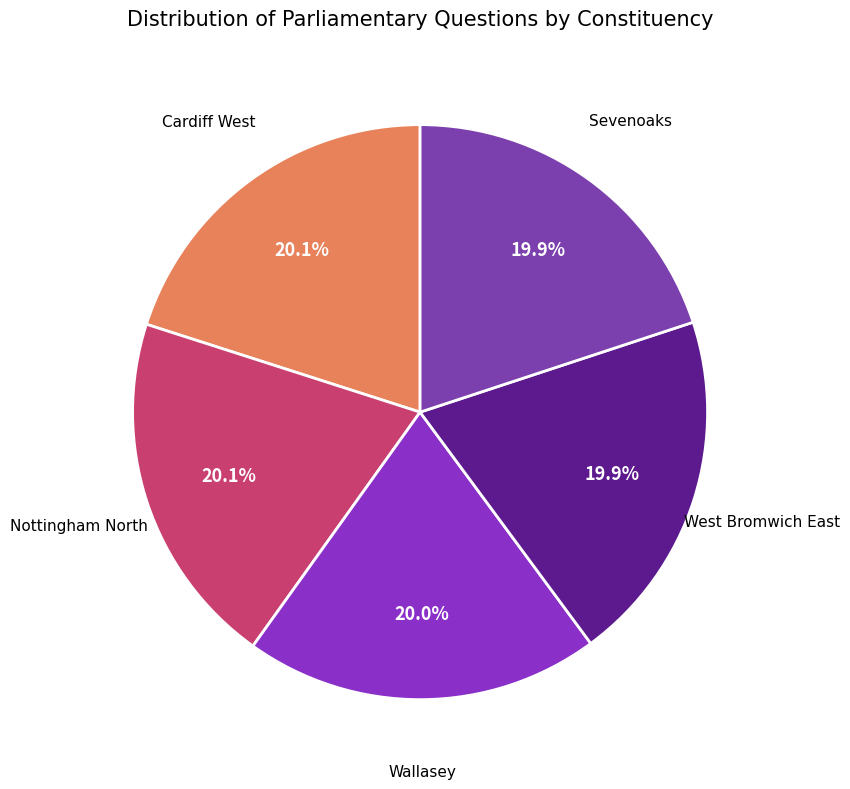

How many slices are in this pie chart?

5